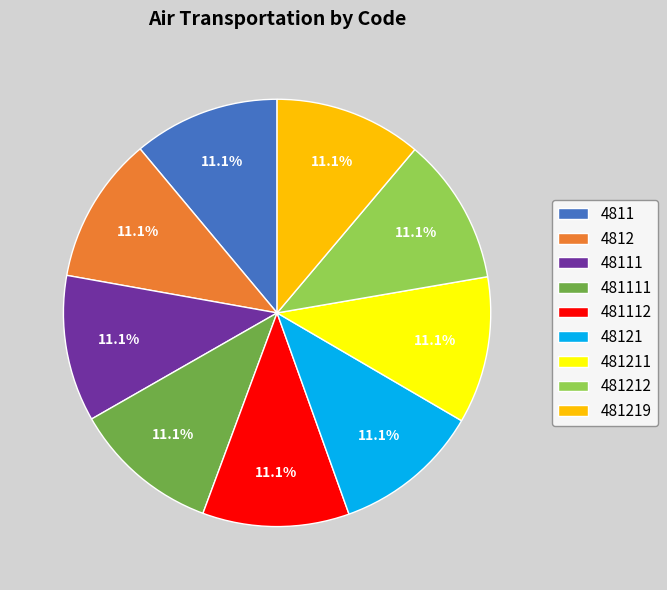

Approximately how many times larger is the value at 4811 compared to 481212?

1.0